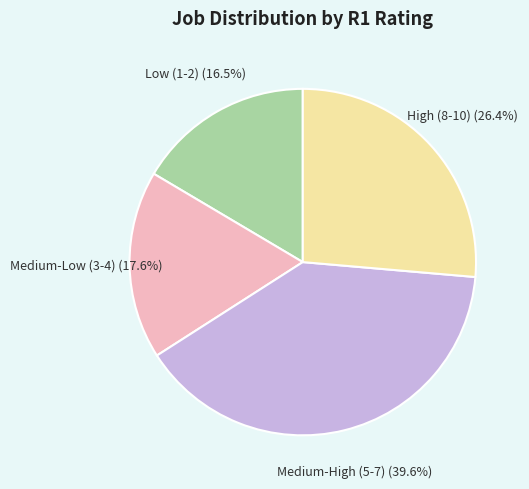

How many slices are in this pie chart?

4